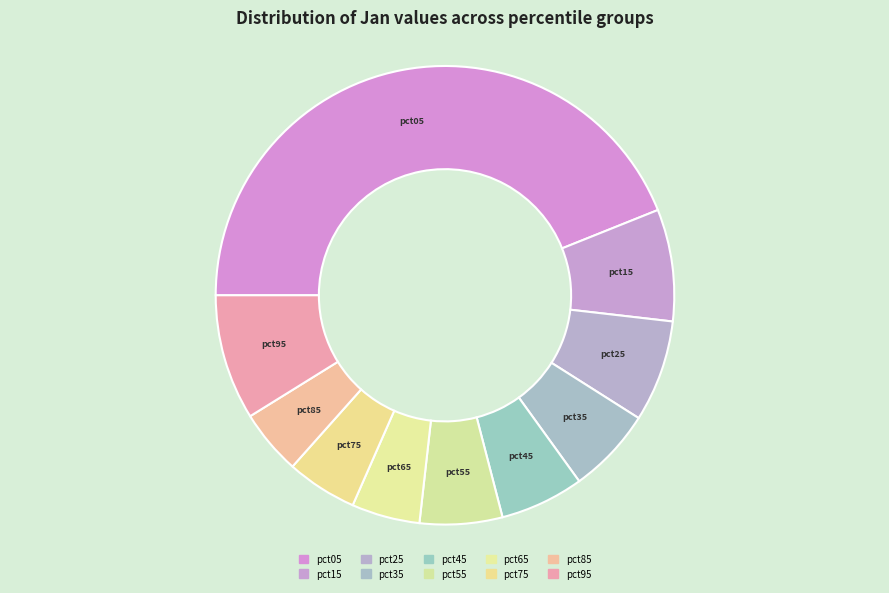

How many slices are in this pie chart?

10